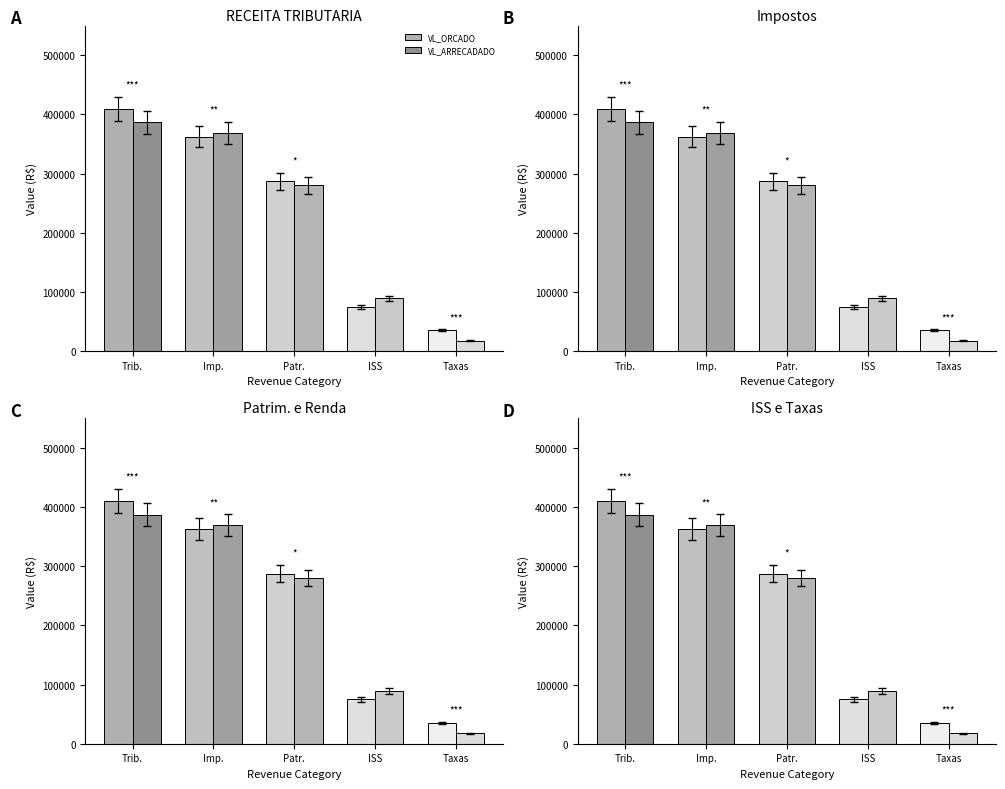

Which has a higher value, Patr. or Taxas?

Patr.